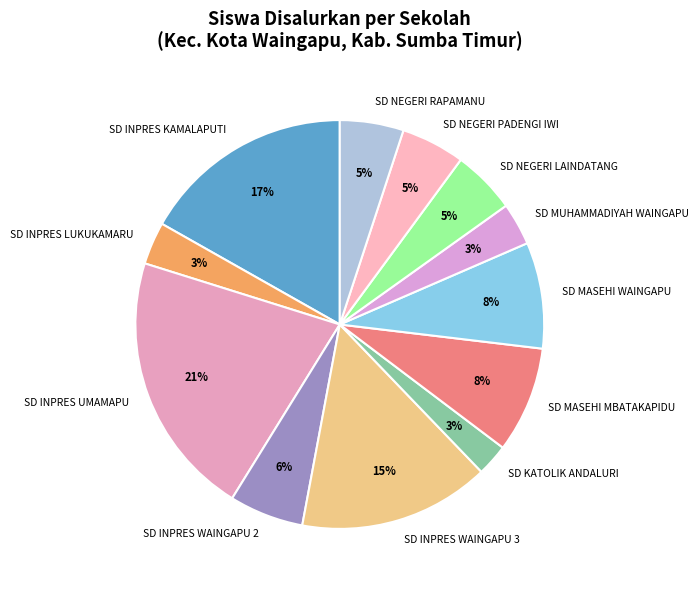

Which category has the biggest portion of the pie?

SD INPRES UMAMAPU